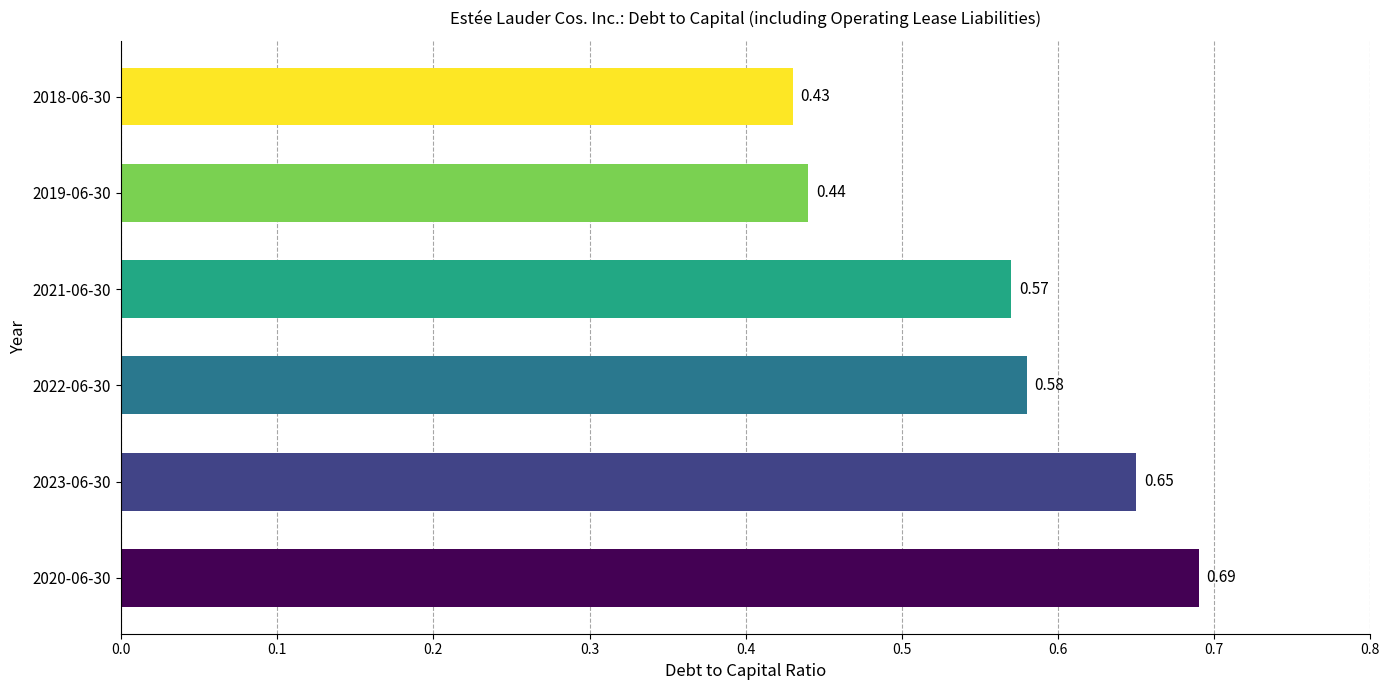

Which has a higher value, 2022-06-30 or 2018-06-30?

2022-06-30